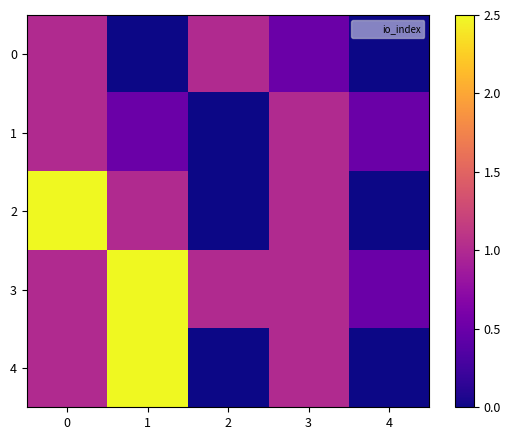

Rank the series at 1 from lowest to highest value.

0, 1, 2, 3, 4